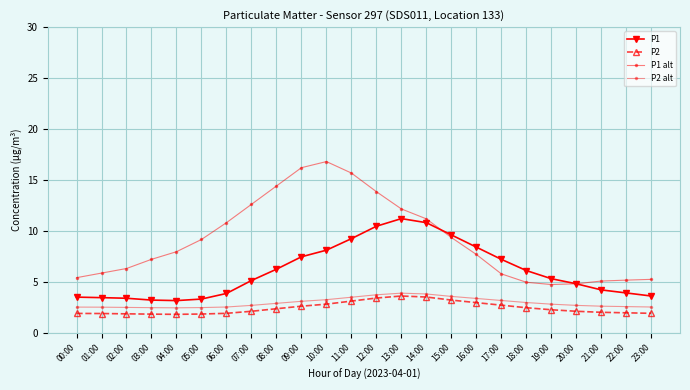

The value of P2 at 00:00 is 1.9. True or false?

True